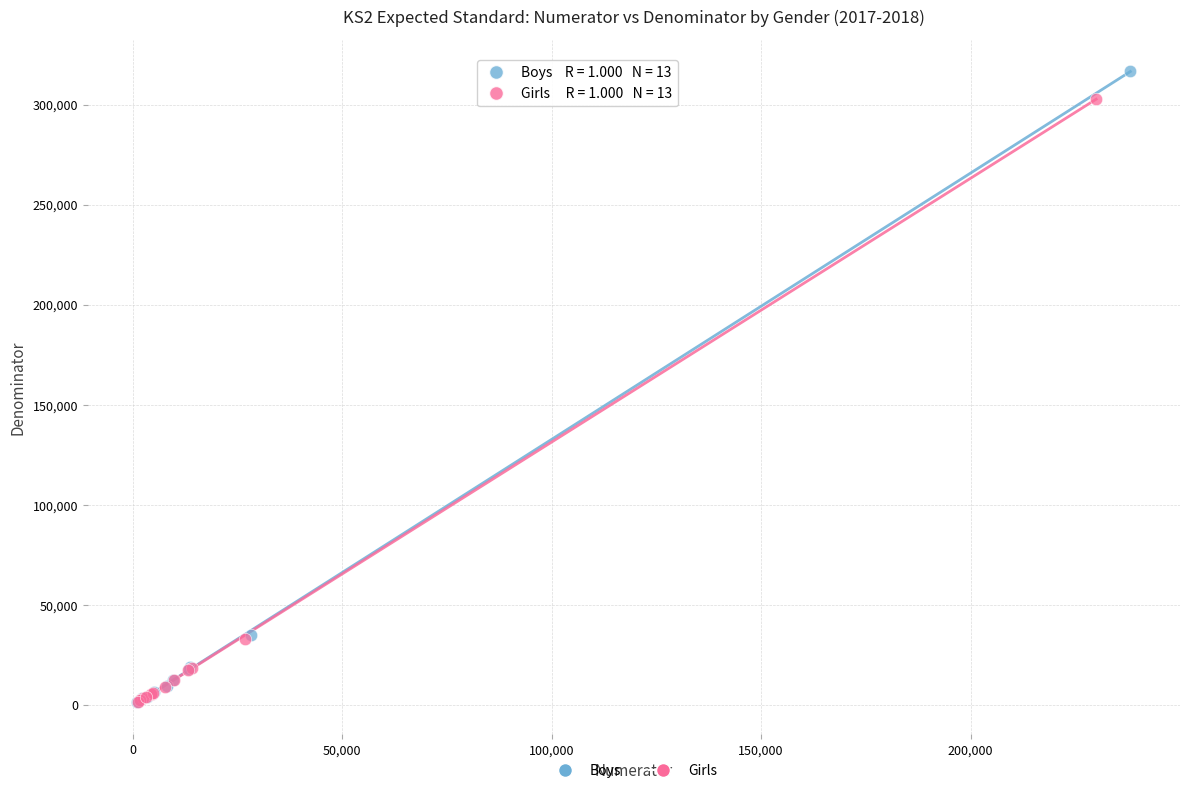

Which series has the widest spread of Y values?

Boys